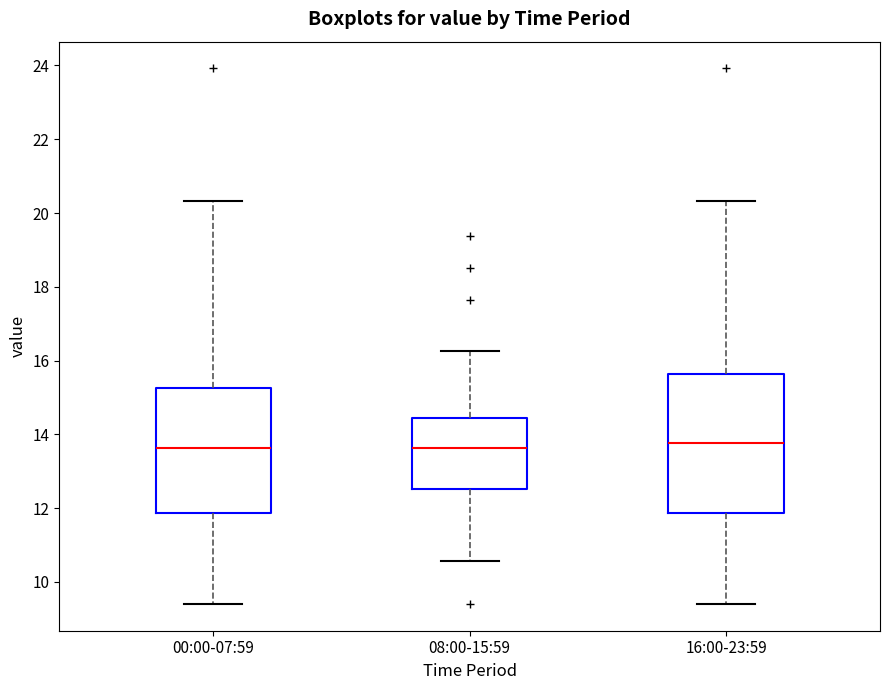

Comparing the boxes themselves (not the whiskers), which one is the tallest?

16:00-23:59